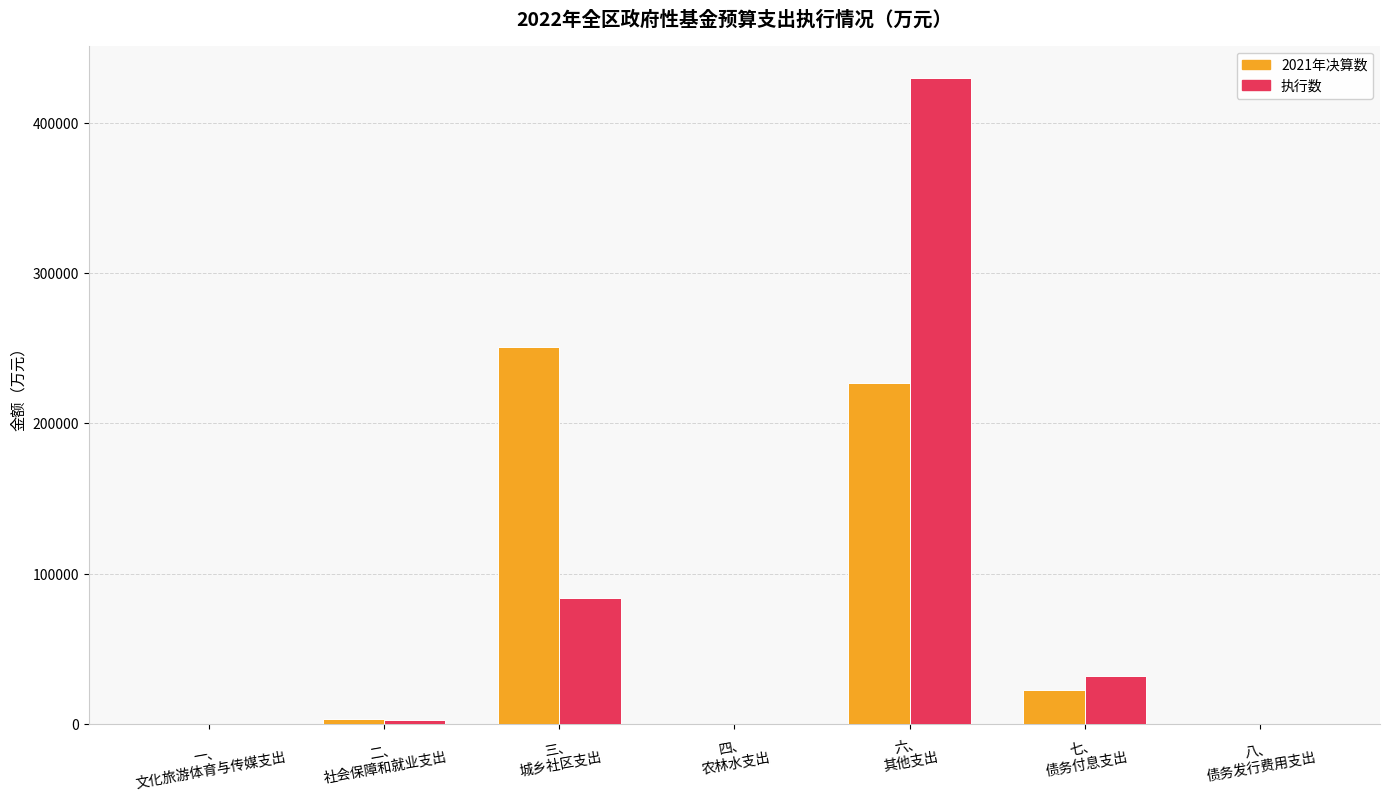

What is the maximum value for 执行数?

429783.0